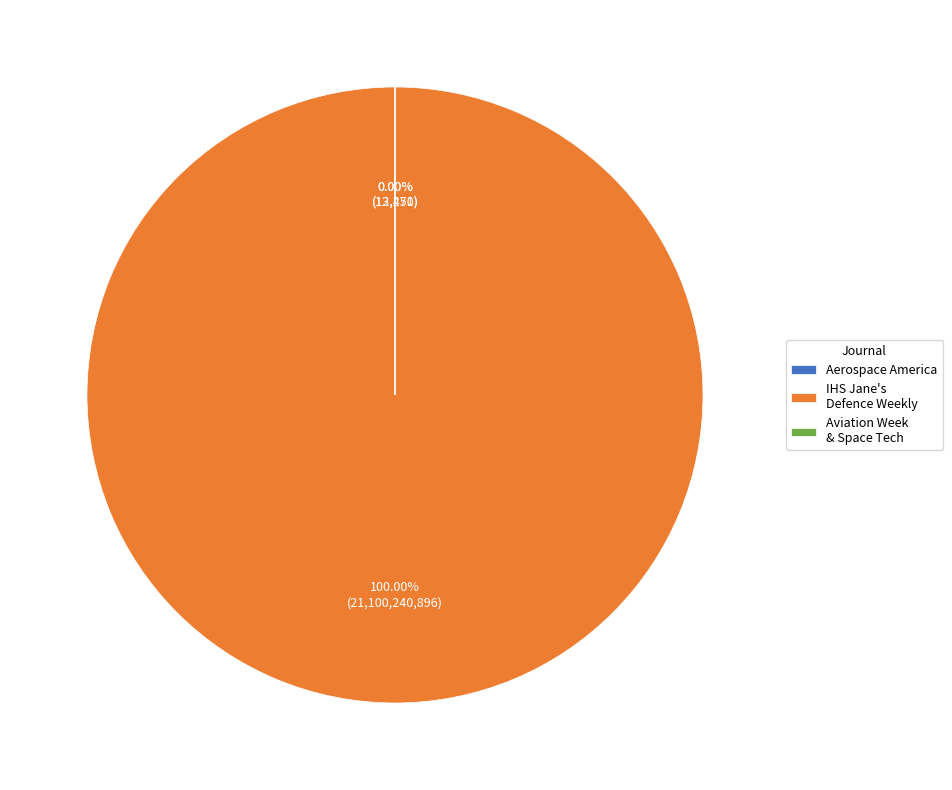

Which category has the smallest portion of the pie?

Aerospace America